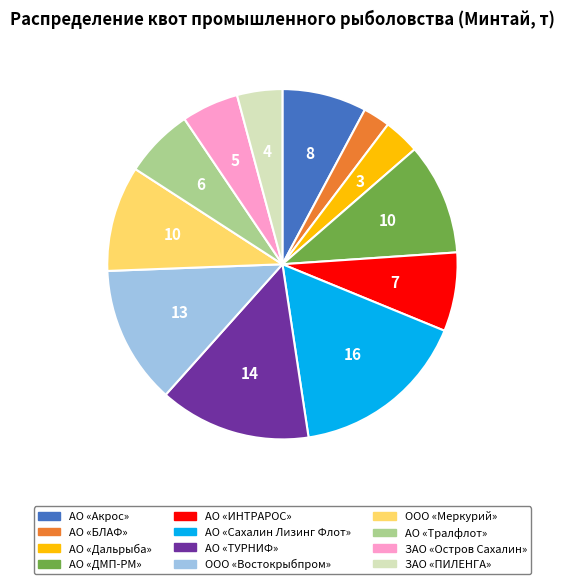

Rank the categories by value from highest to lowest.

АО «Сахалин Лизинг Флот», АО «ТУРНИФ», ООО «Востокрыбпром», АО «ДМП-РМ», ООО «Меркурий», АО «Акрос», АО «ИНТРАРОС», АО «Тралфлот», ЗАО «Остров Сахалин», ЗАО «ПИЛЕНГА», АО «Дальрыба», АО «БЛАФ»